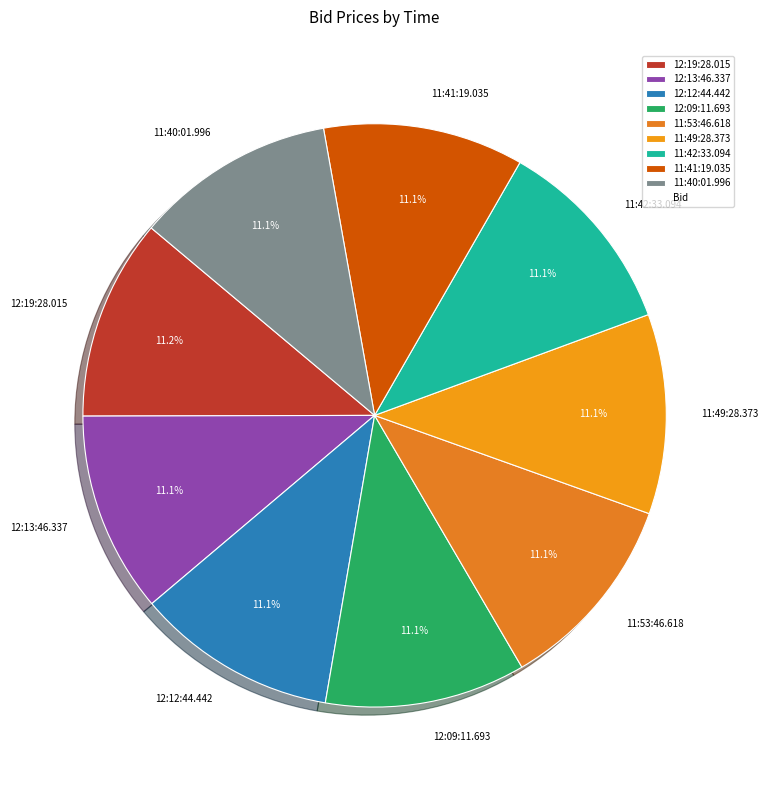

How many segments does this pie chart have?

9